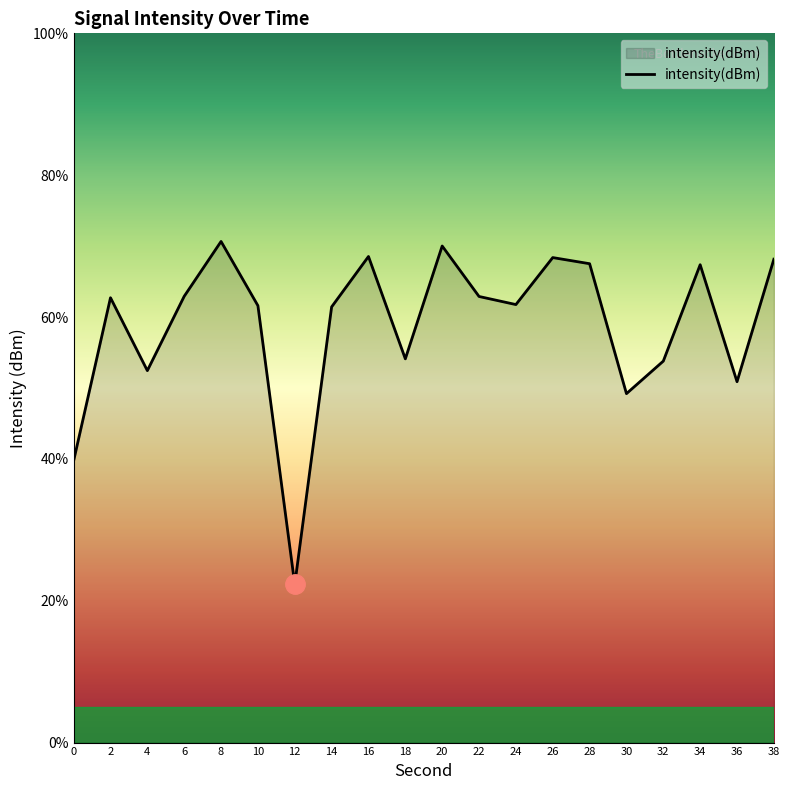

True or false: the data shows 39.7 at 0.

True